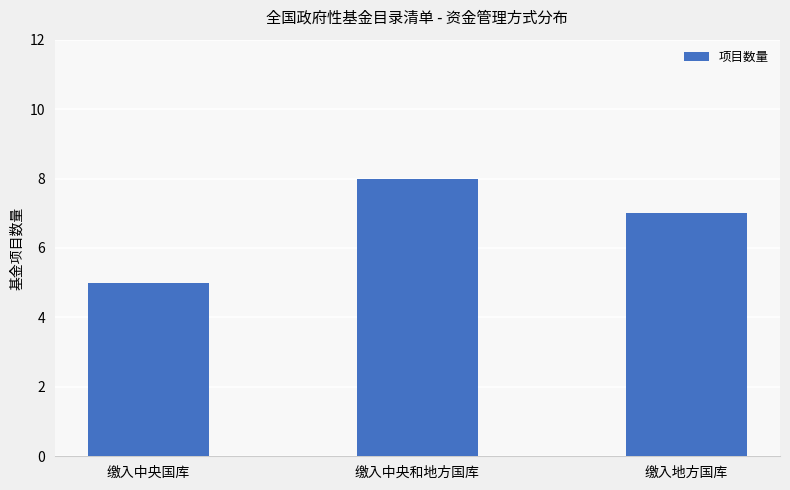

What is the approximate value at 缴入中央国库?

5